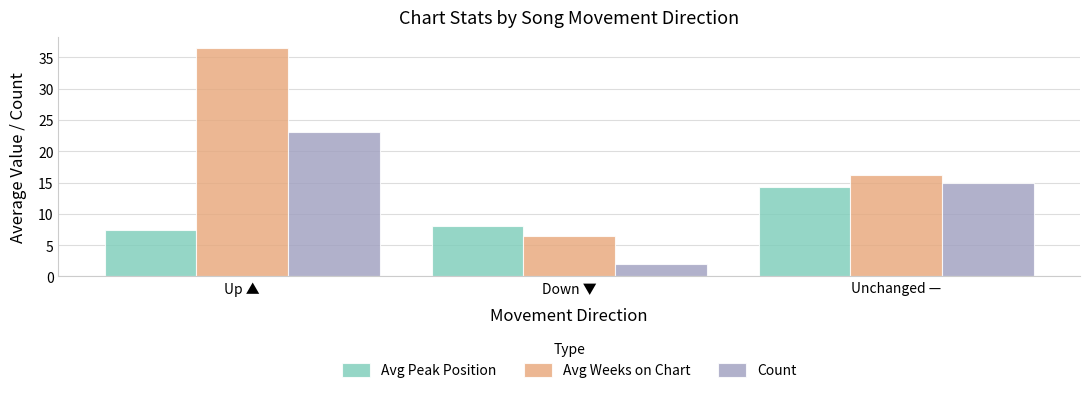

Reading left to right, extract all data points from this chart.

Avg Peak Position: Up ▲=7.4	Down ▼=8.0	Unchanged —=14.3
Avg Weeks on Chart: Up ▲=36.4	Down ▼=6.5	Unchanged —=16.2
Count: Up ▲=23.0	Down ▼=2.0	Unchanged —=15.0